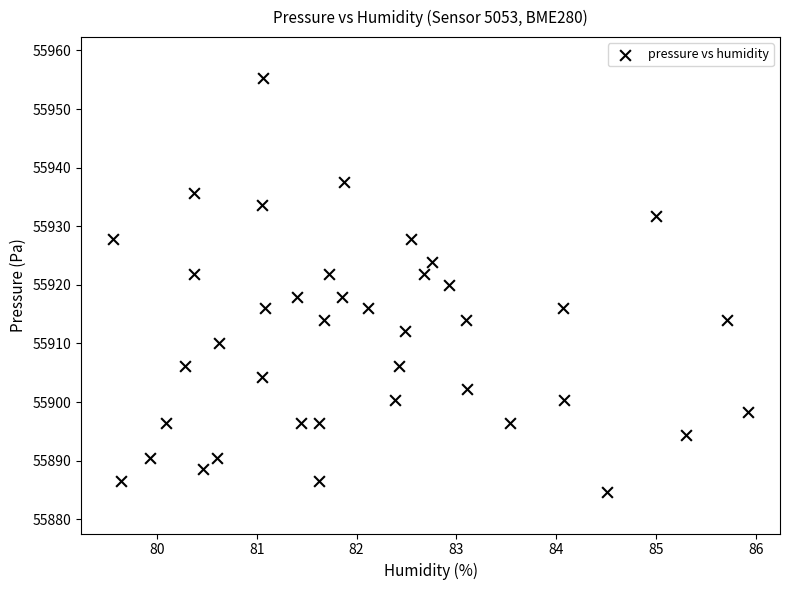

What is the range of X values (max minus min)?

6.4